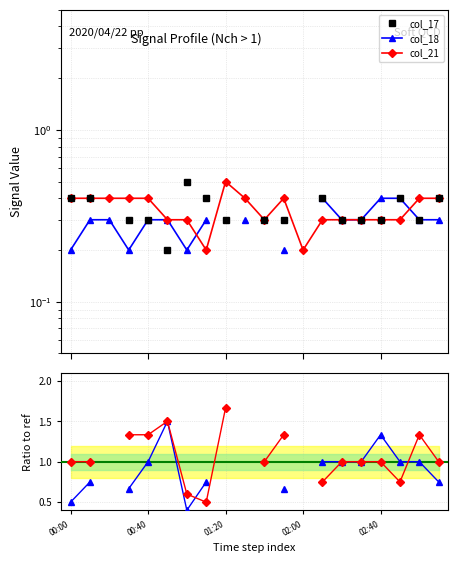

Where is the first local maximum for col_17?

6